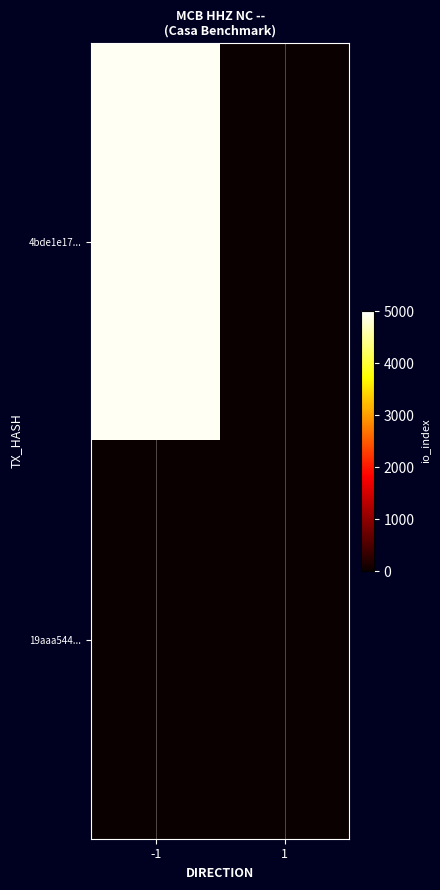

At 1, list the series in order from largest to smallest.

19aaa544..., 4bde1e17...